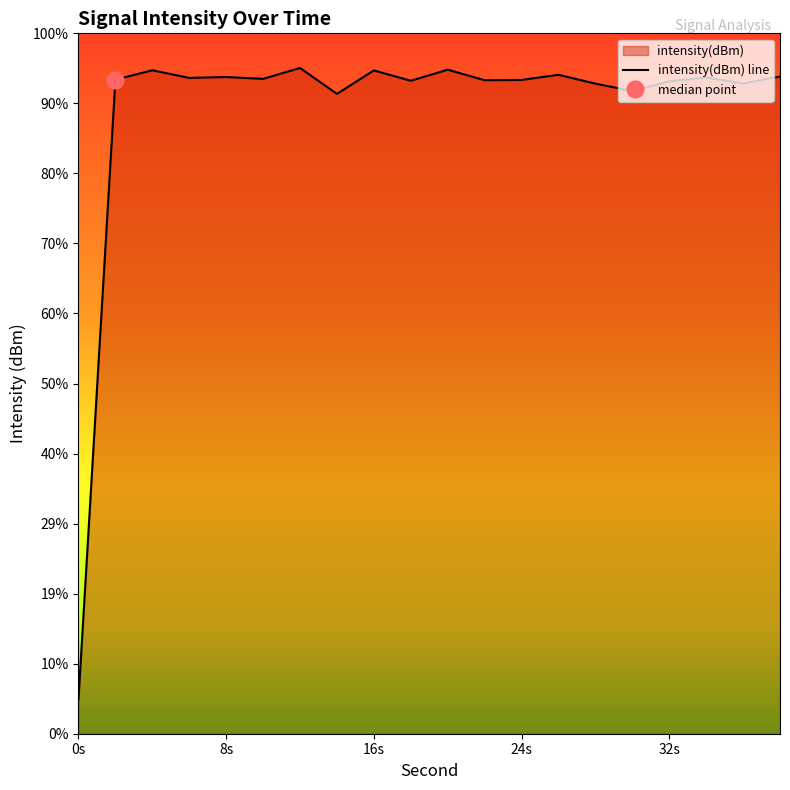

How many interior local valleys (lower than both neighbors) does the data have?

7